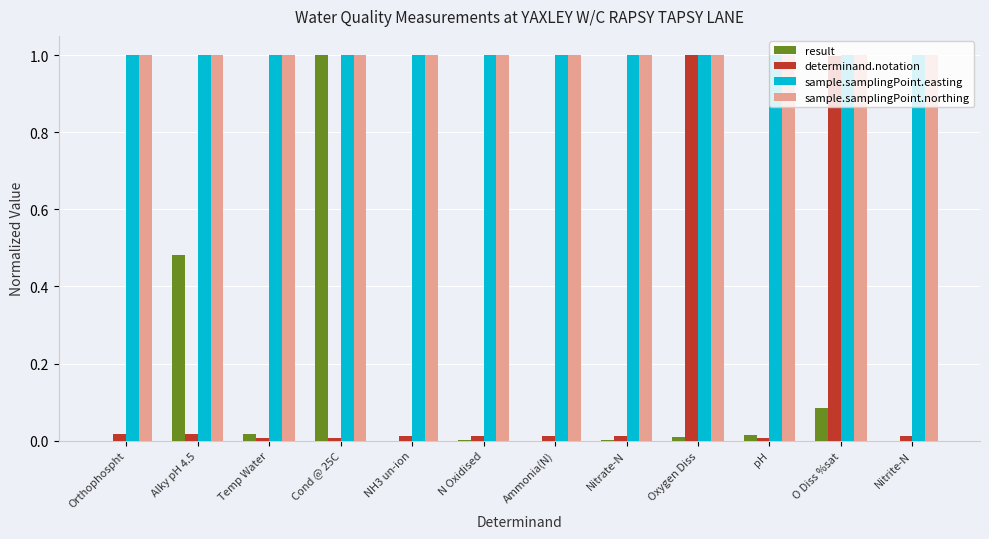

The sample.samplingPoint.easting series shows 1.5 at pH. True or false?

False